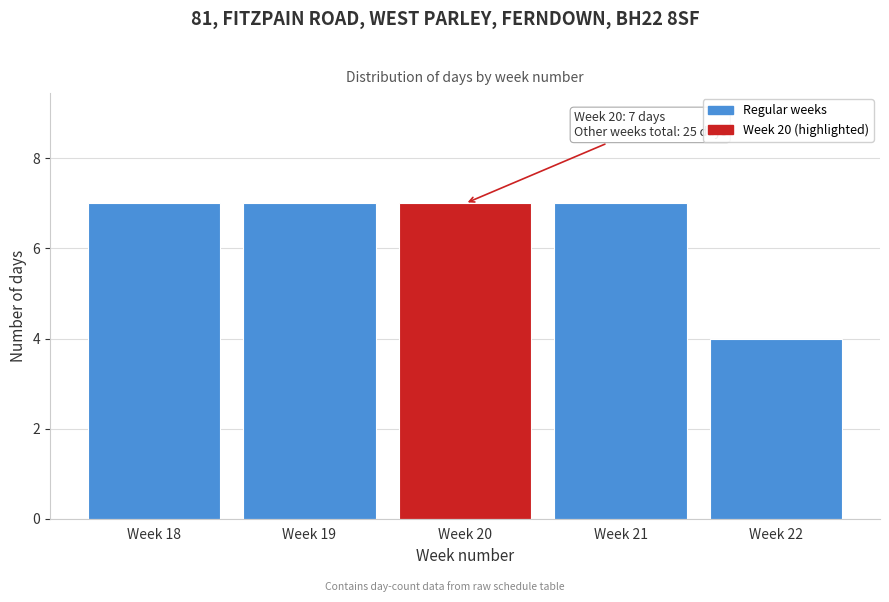

Reading left to right, what are all the values shown in this chart?

Week 18=7	Week 19=7	Week 20=7	Week 21=7	Week 22=4